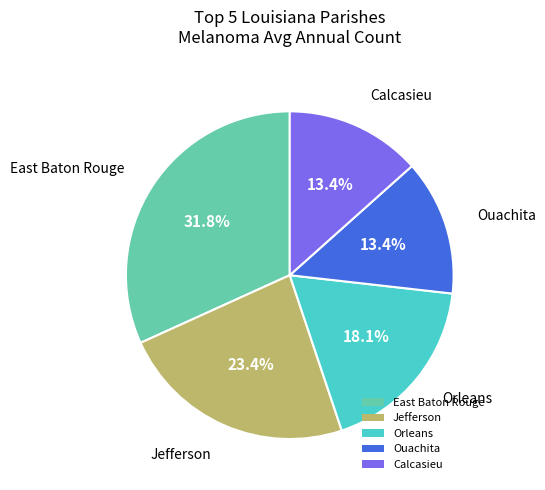

Does Orleans represent more than half of the total?

No